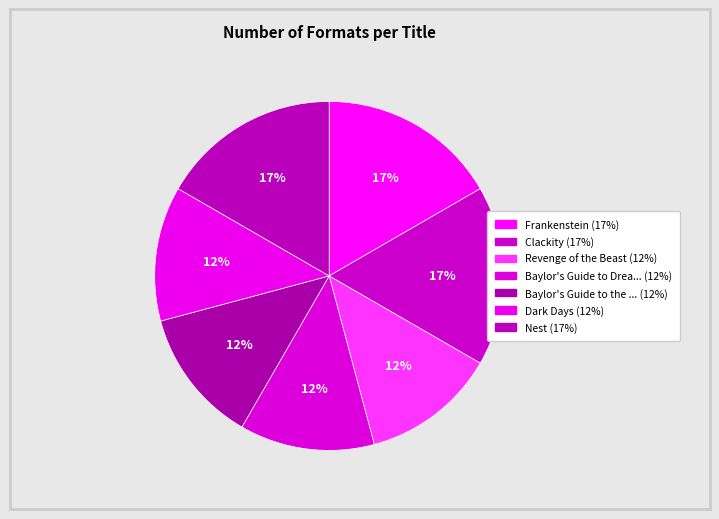

What is the smallest slice in the pie chart?

Revenge of the Beast